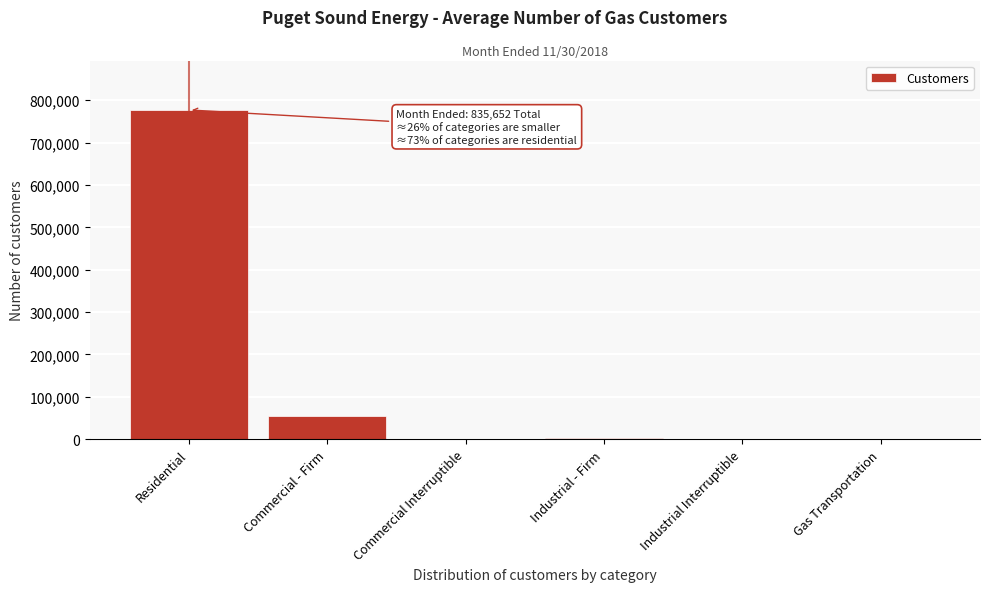

Which label corresponds to the largest value in the chart?

Residential